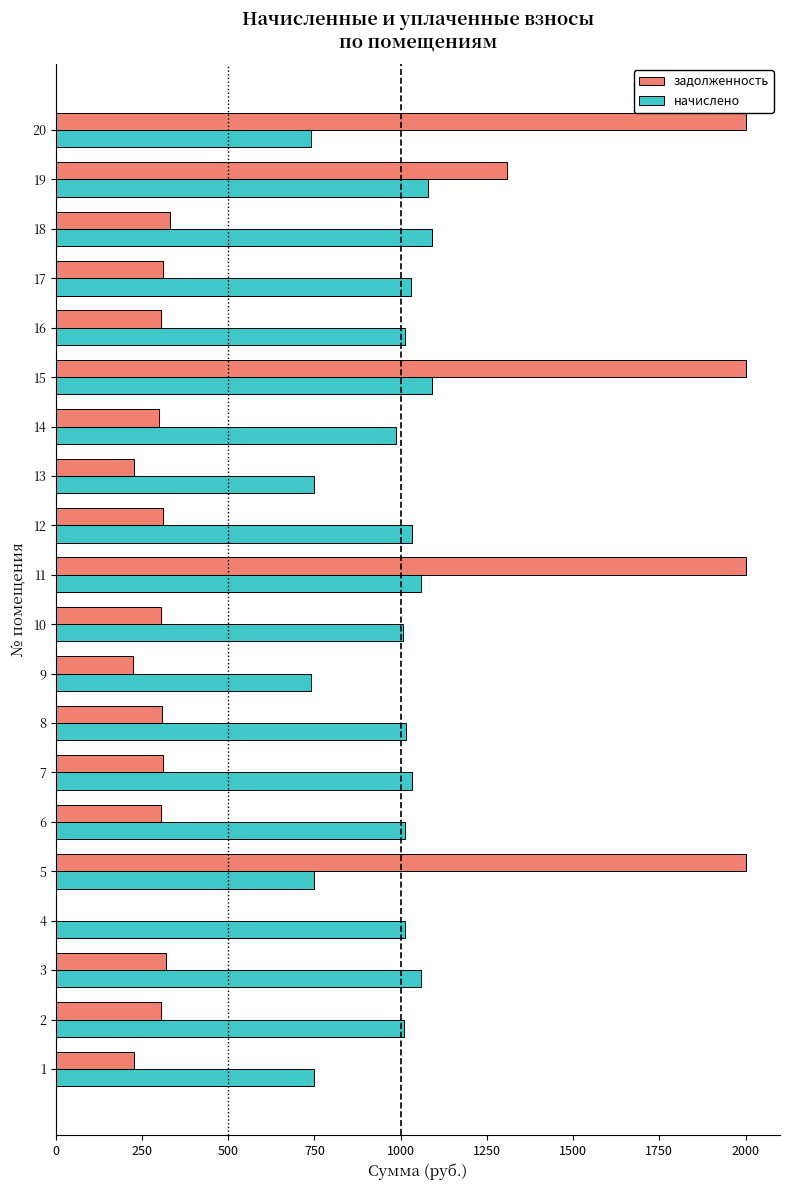

What is the maximum value for начислено?

1092.0